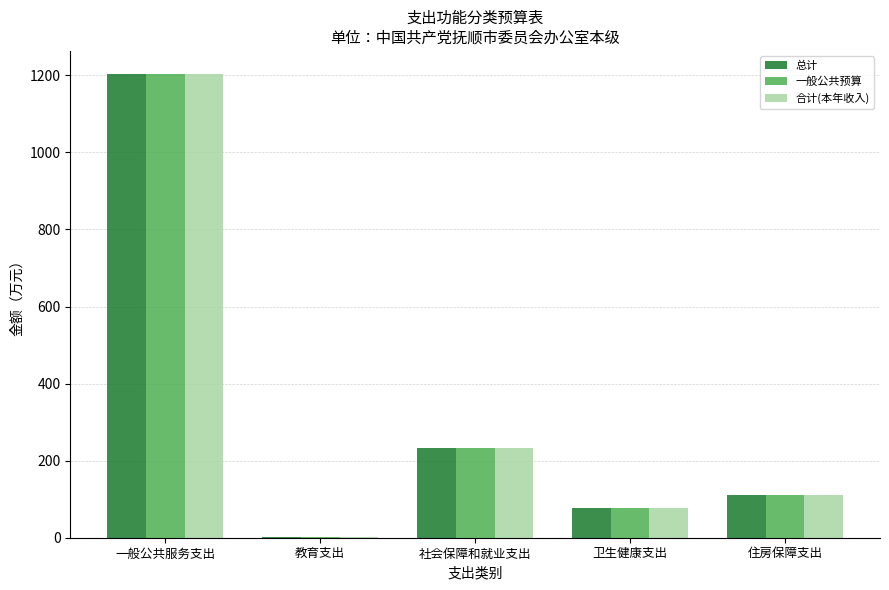

How many groups of bars are there?

5